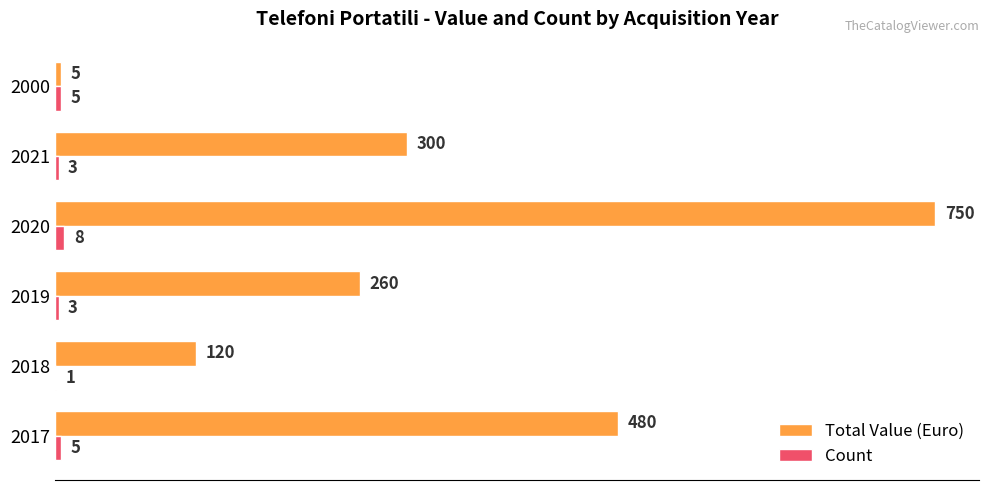

How many distinct data groups are displayed?

2